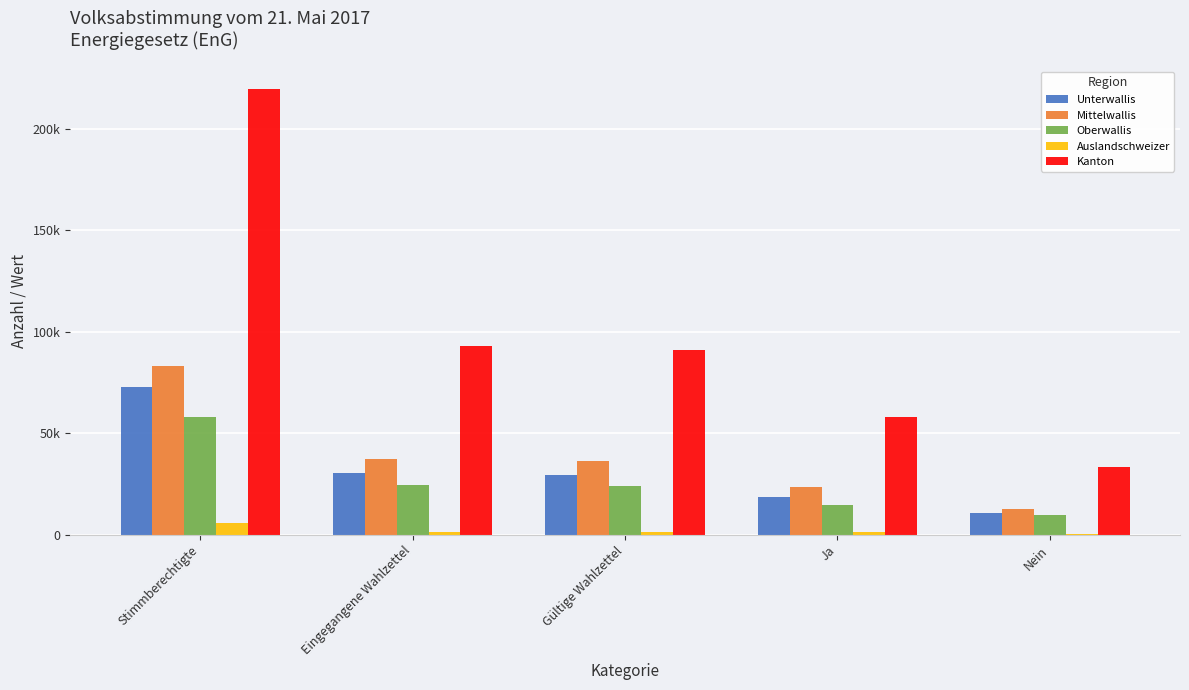

What is the value of the Mittelwallis bar at the 2nd from the left?

37102